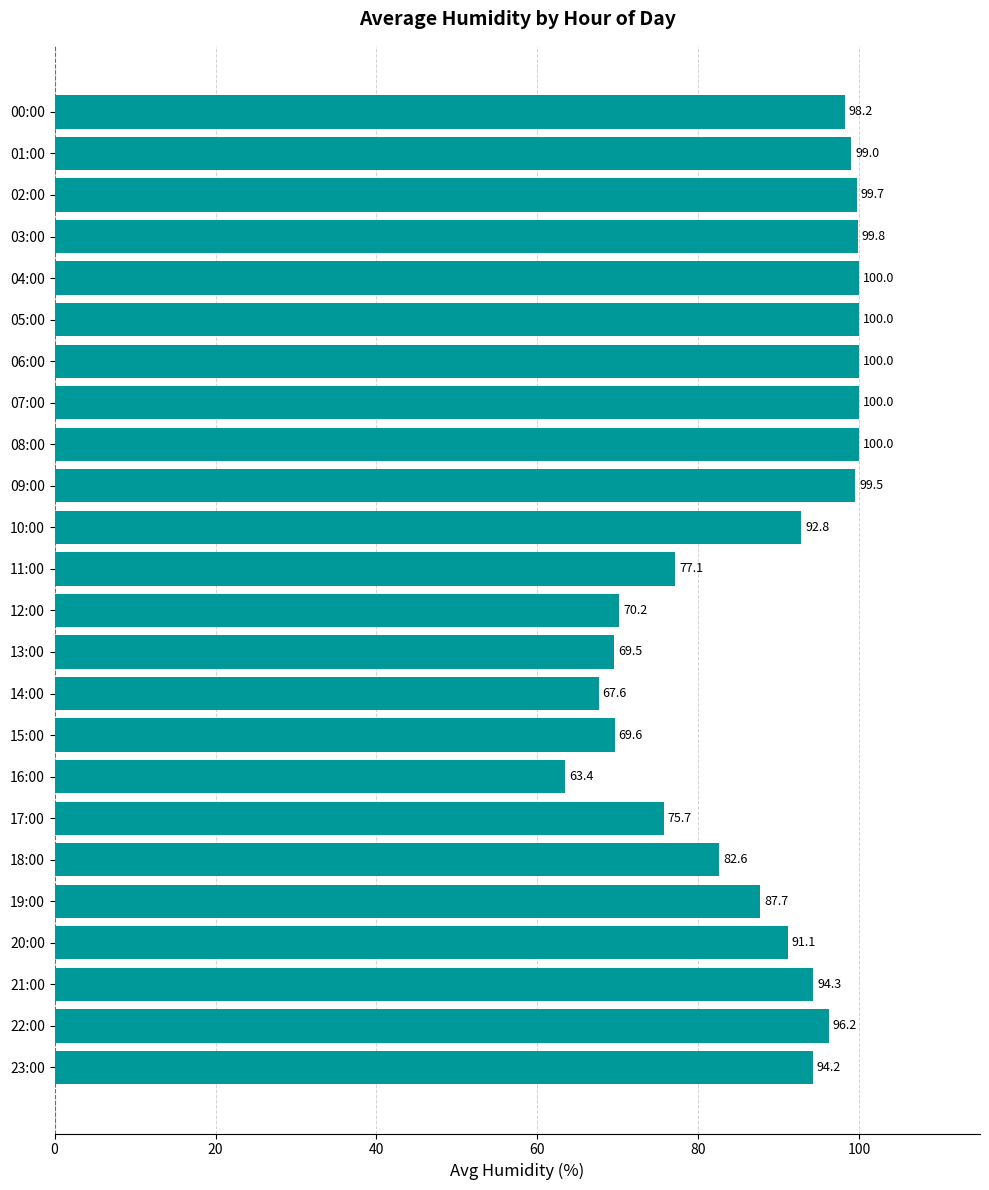

What is the average value?

88.7